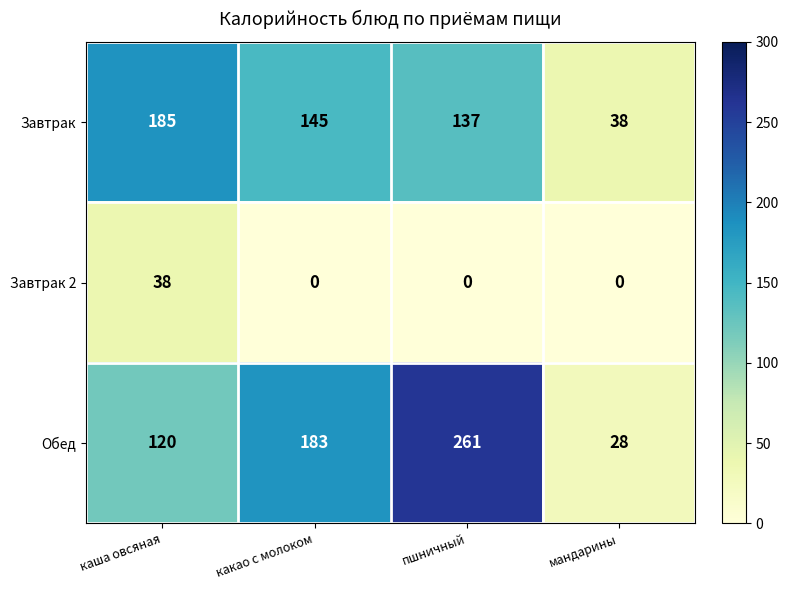

What is the difference between the highest and lowest values at какао с молоком?

183